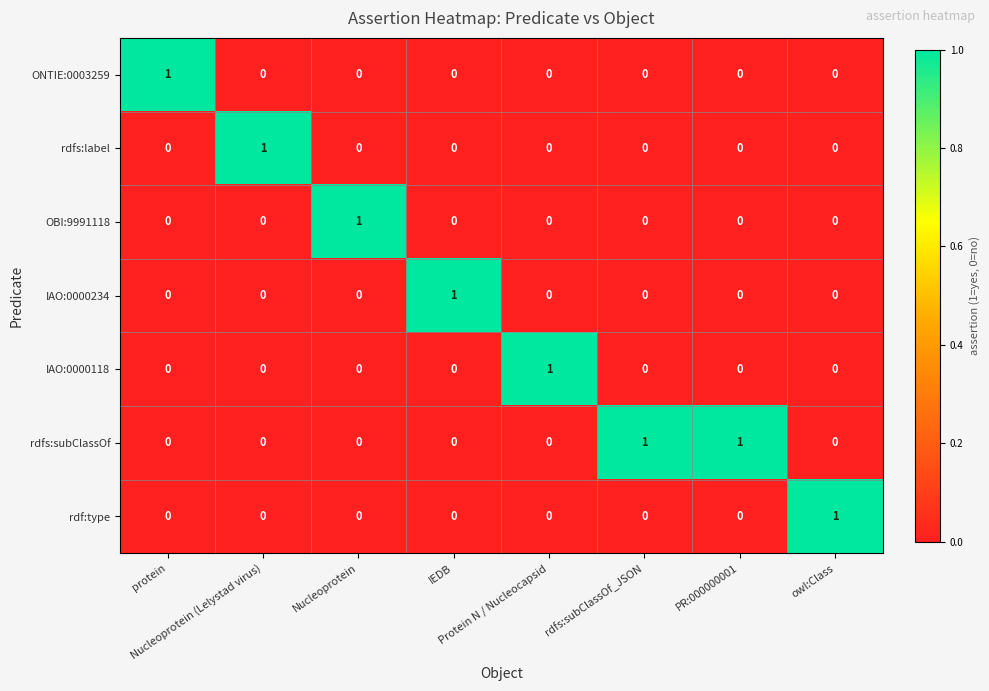

At how many categories does at least one series exceed 0?

8